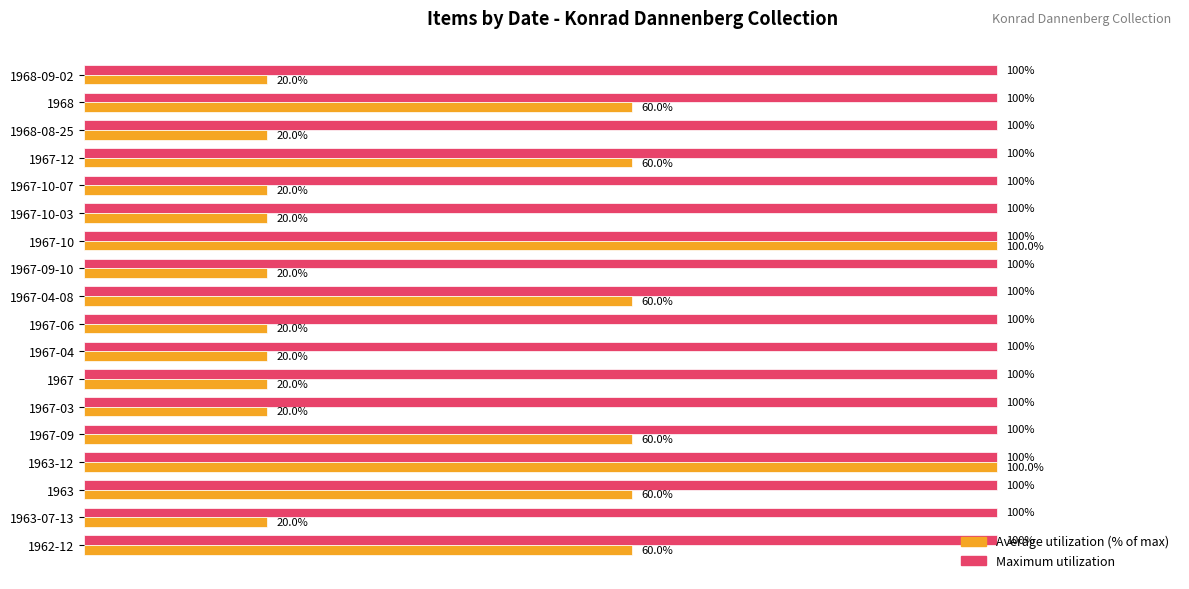

Which series has the largest total across all categories?

Maximum utilization